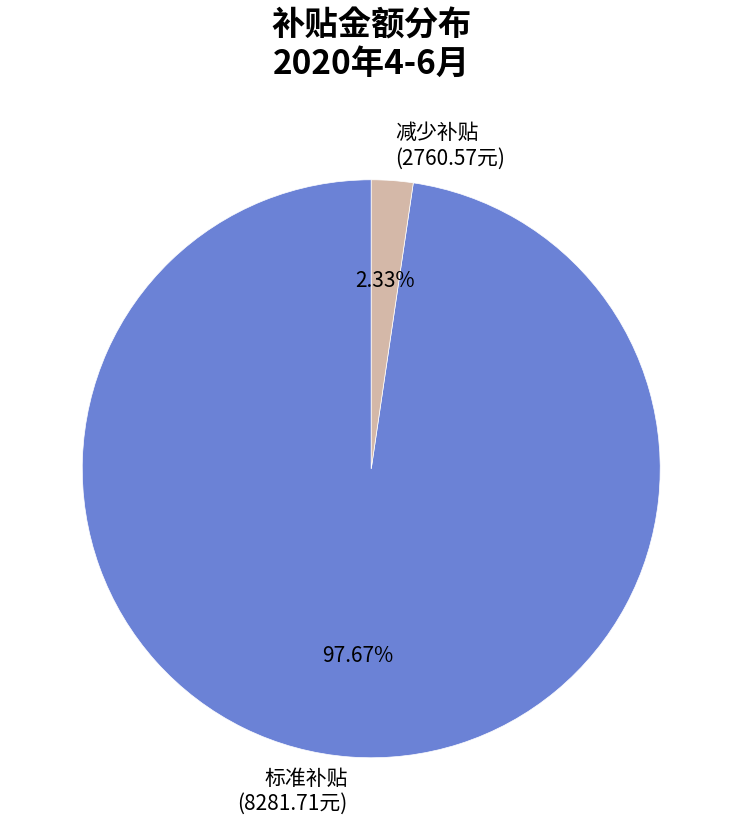

Which category accounts for the majority?

标准补贴 (8281.71元)